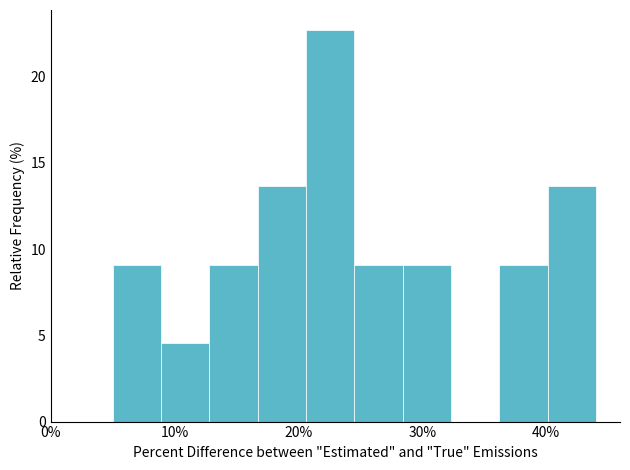

Around what value on the x-axis is the tallest bar? Give the approximate position of its centre, as read against the axis.

23